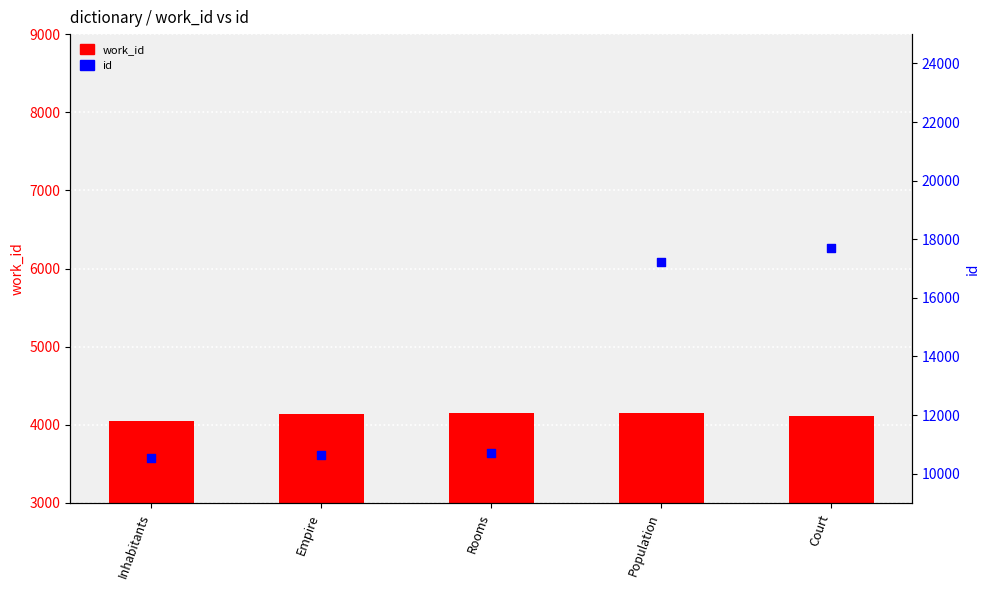

Which series reaches the minimum Y coordinate?

work_id